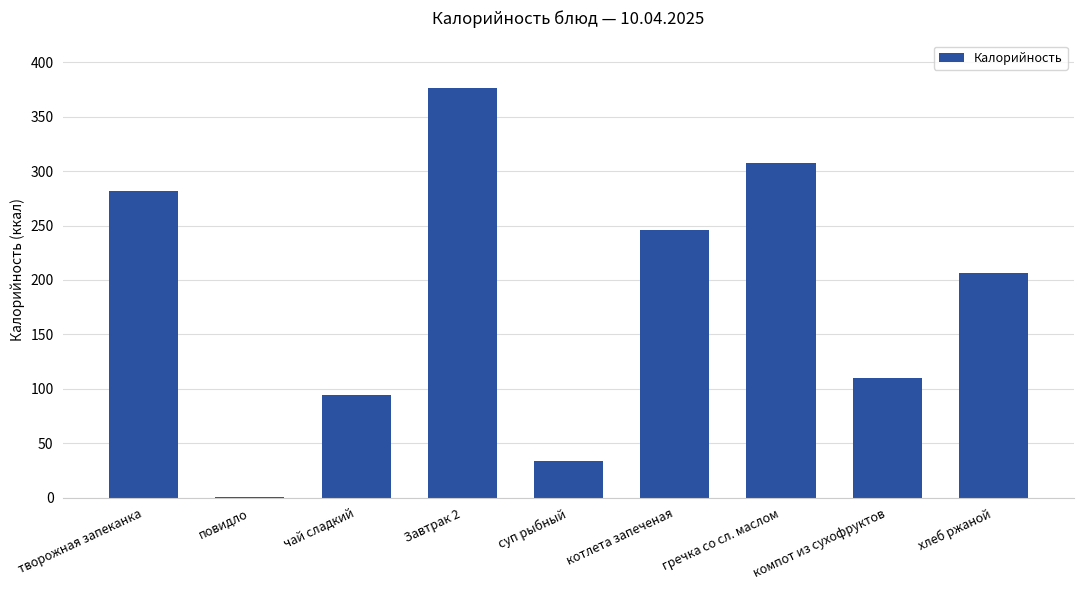

Where is the data nearest to the value 188?

хлеб ржаной